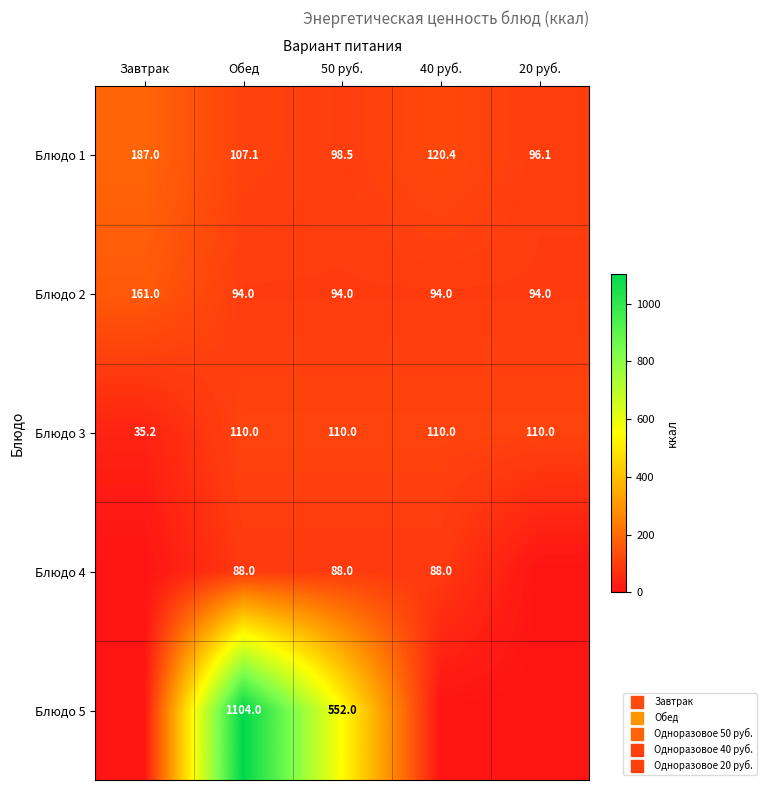

How many categories are shown in the chart?

5